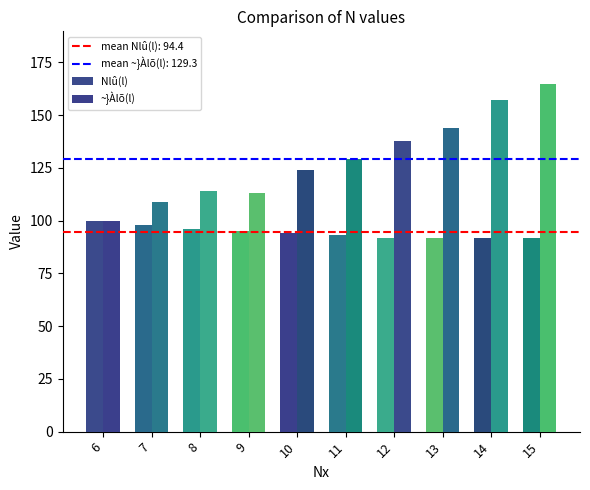

Count the number of data series in this chart.

2